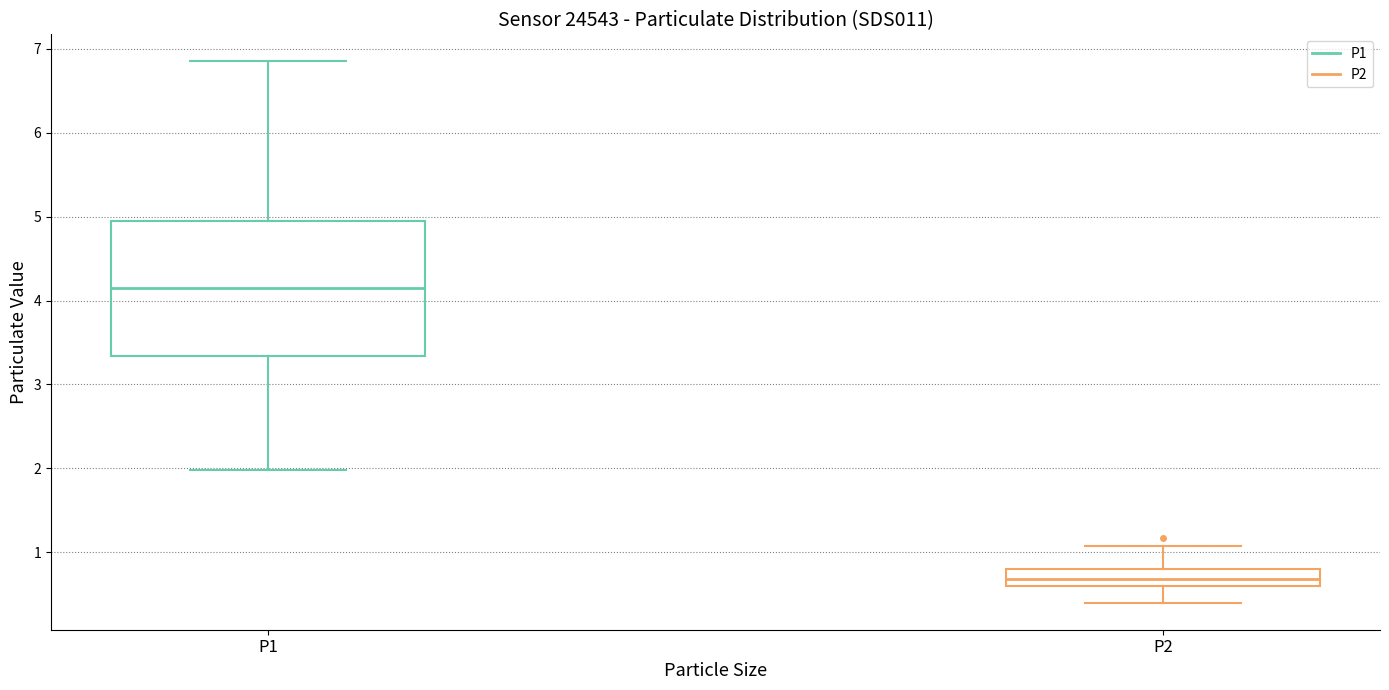

Reading left to right, read every box against the y-axis: the position of its median line, the range the box covers, and the ends of its whiskers. The values are not printed on the chart, so give them approximately, as read against the axis.

P1: median 4.2, box 3.3 to 5.0, whiskers 2.0 to 6.9
P2: median 0.7, box 0.6 to 0.8, whiskers 0.4 to 1.1